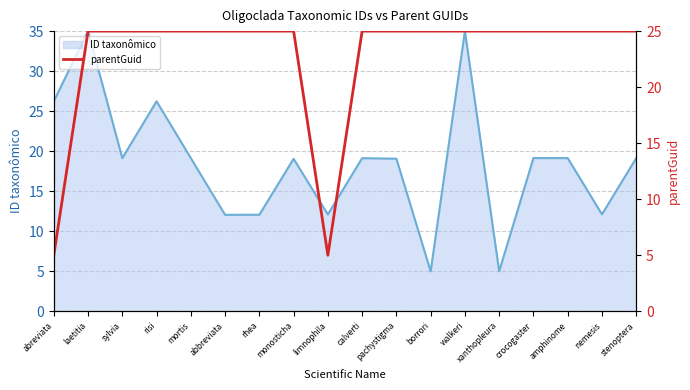

The value at laetitia is 25. True or false?

True